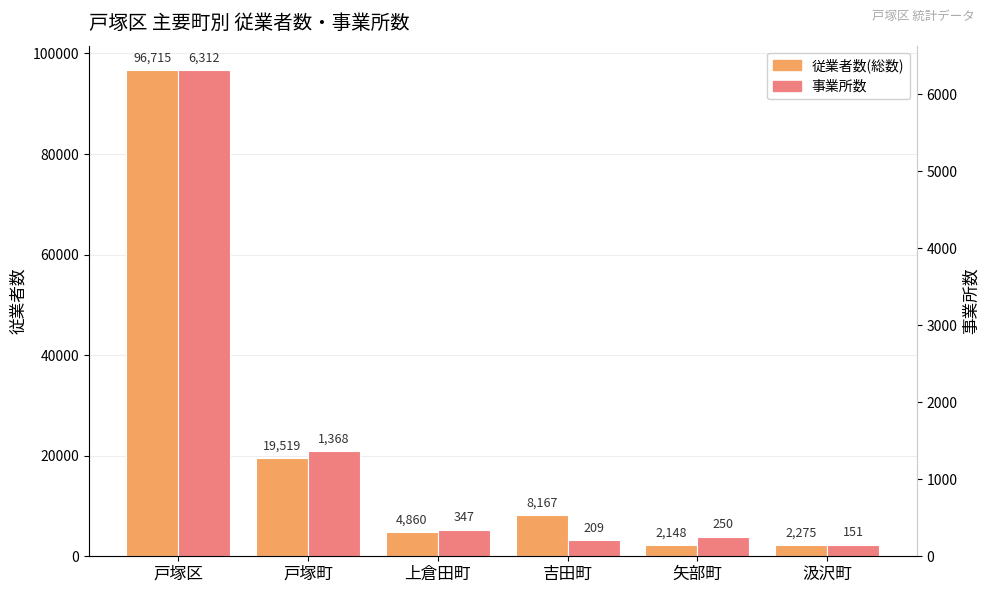

Are the bars grouped side by side (vs. stacked)?

Yes